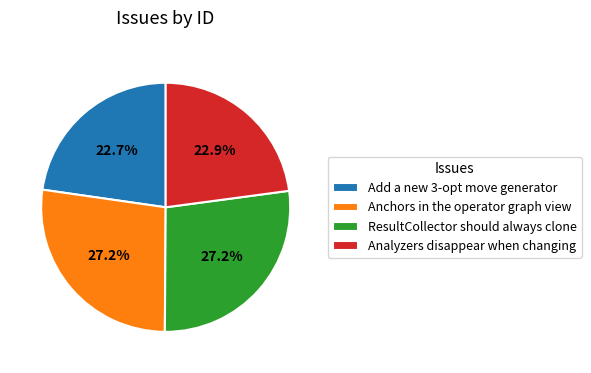

To the nearest percent, what is the combined percentage of ResultCollector should always clone and Anchors in the operator graph view?

54%